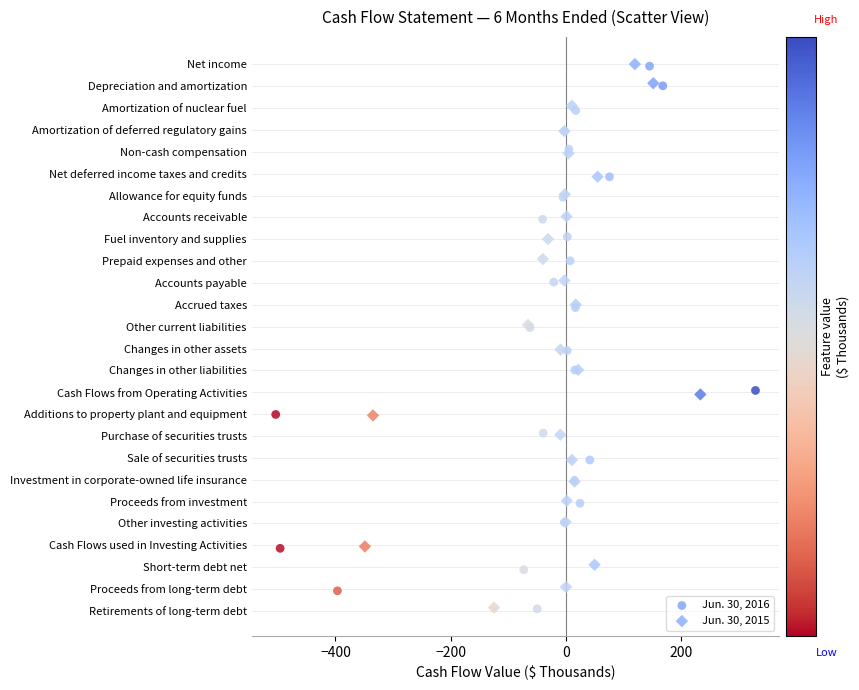

What are all the series names shown in the legend?

Jun. 30, 2016, Jun. 30, 2015